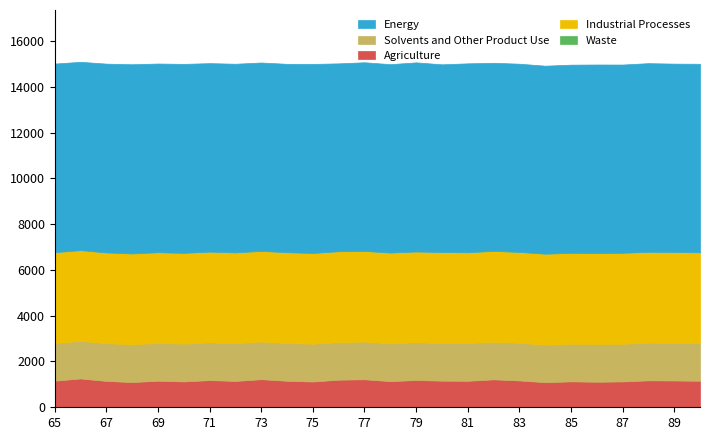

At how many categories does at least one series exceed 1904?

26